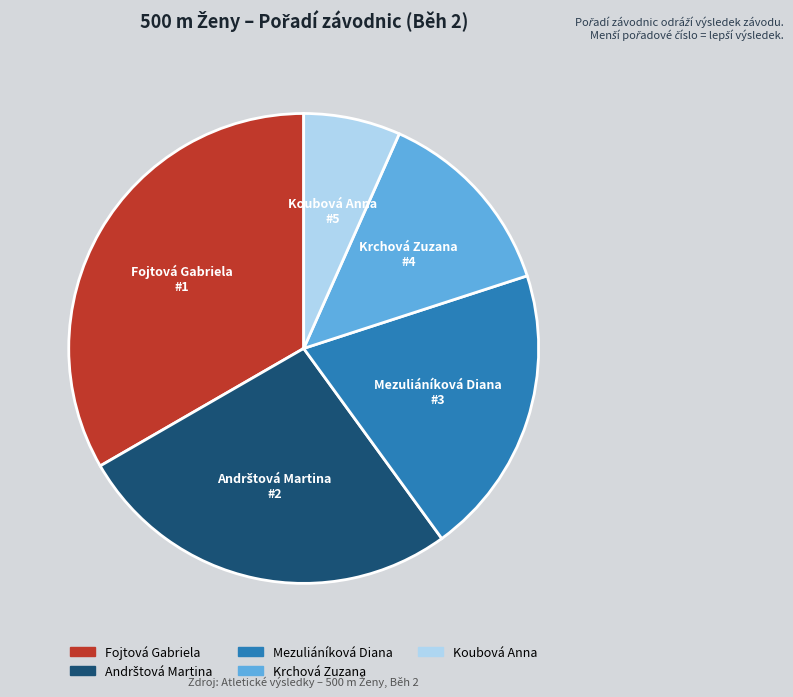

Is Mezuliáníková Diana the majority of the pie?

No